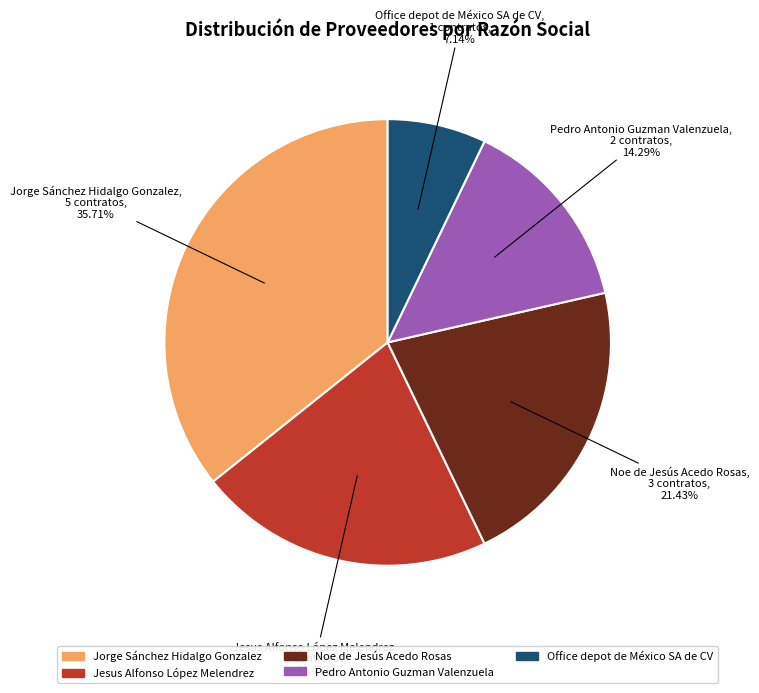

To the nearest percent, what is the combined percentage of Pedro Antonio Guzman Valenzuela and Jesus Alfonso López Melendrez?

36%